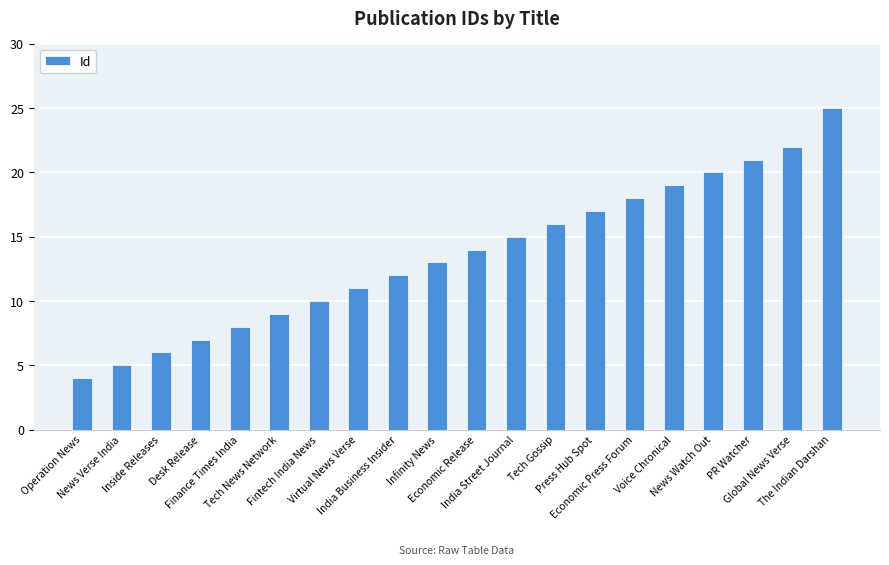

What is the greatest value displayed?

25